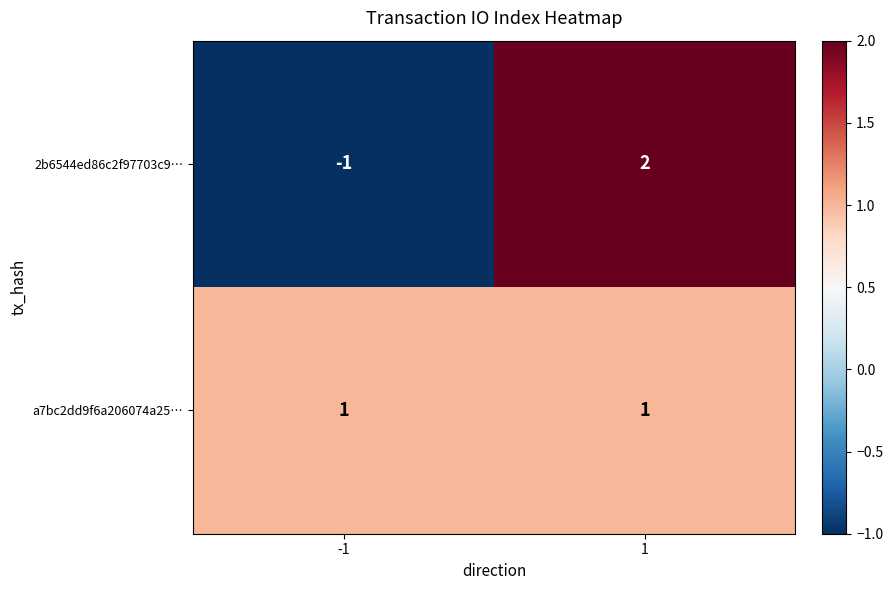

Which series changed the most between -1 and 1?

2b6544ed86c2f97703c9…